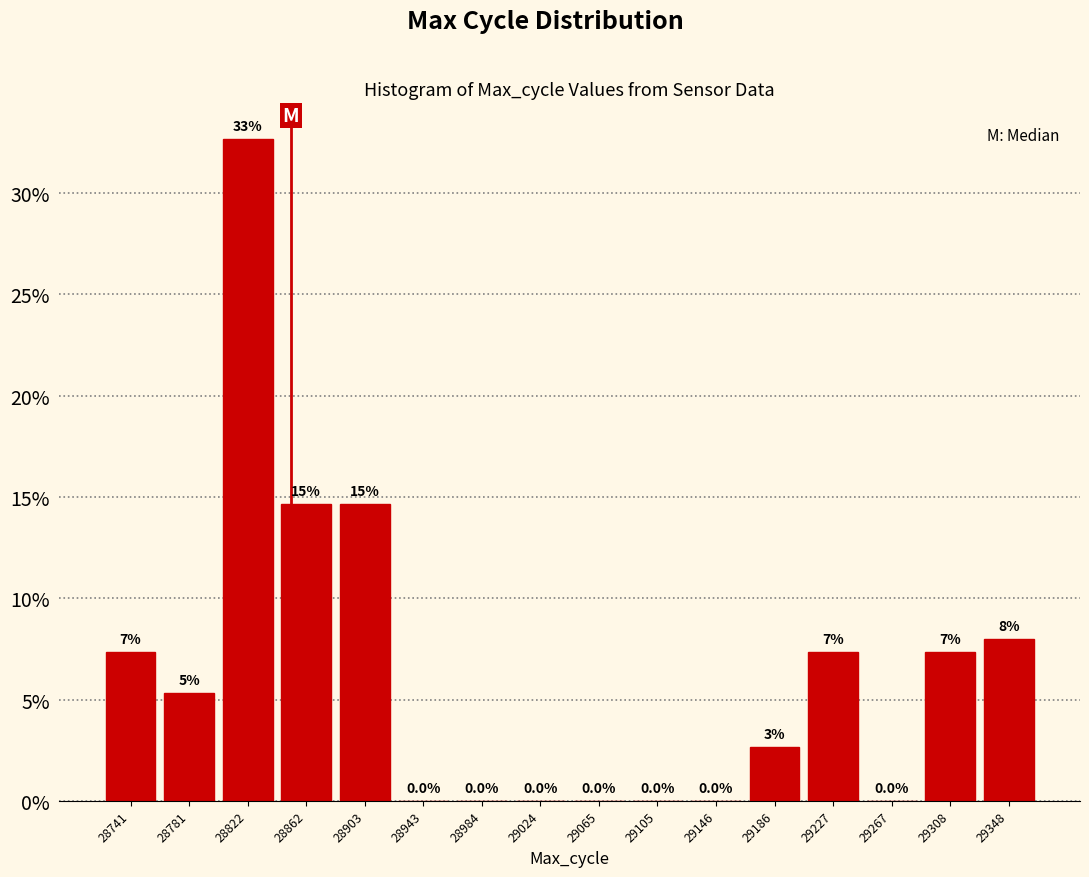

Over which range of the x-axis is the bar tallest?

28802.0 to 28842.5